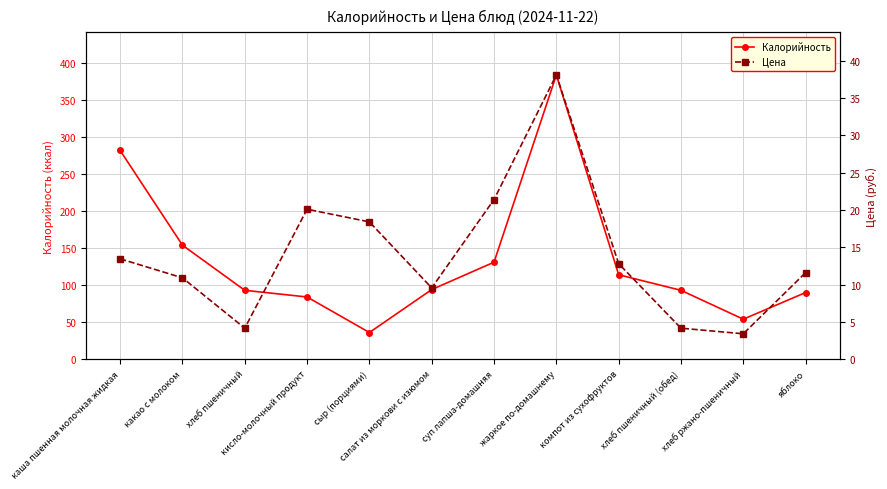

Reading left to right, list all the values displayed in this chart.

Калорийность: каша пшенная молочная жидкая=282.0	какао с молоком=154.0	хлеб пшеничный=93.0	кисло-молочный продукт=84.0	сыр (порциями)=36.0	салат из моркови с изюмом=94.0	суп лапша-домашняя=131.0	жаркое по-домашнему=384.0	компот из сухофруктов=114.0	хлеб пшеничный (обед)=93.0	хлеб ржано-пшеничный=54.0	яблоко=90.0
Цена: каша пшенная молочная жидкая=13.4	какао с молоком=10.9	хлеб пшеничный=4.2	кисло-молочный продукт=20.1	сыр (порциями)=18.4	салат из моркови с изюмом=9.6	суп лапша-домашняя=21.4	жаркое по-домашнему=38.1	компот из сухофруктов=12.8	хлеб пшеничный (обед)=4.2	хлеб ржано-пшеничный=3.4	яблоко=11.6